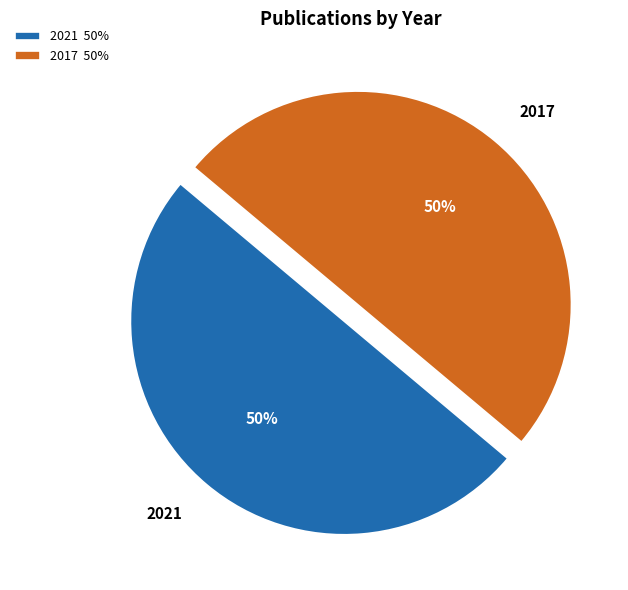

What is the ratio of the value at 2017 to the value at 2021?

1.0